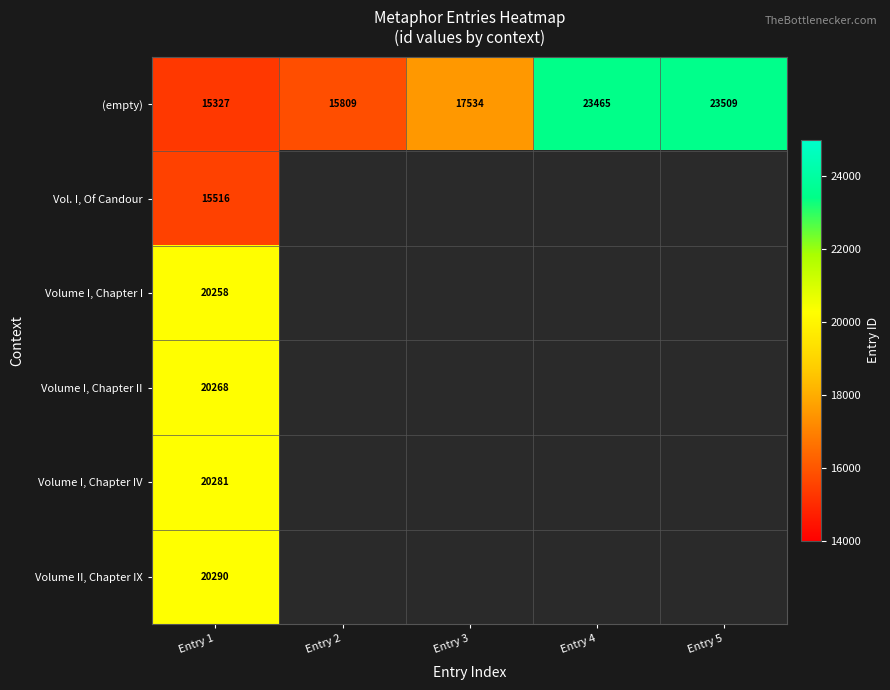

What is the total value across all series at Entry 1?

111940